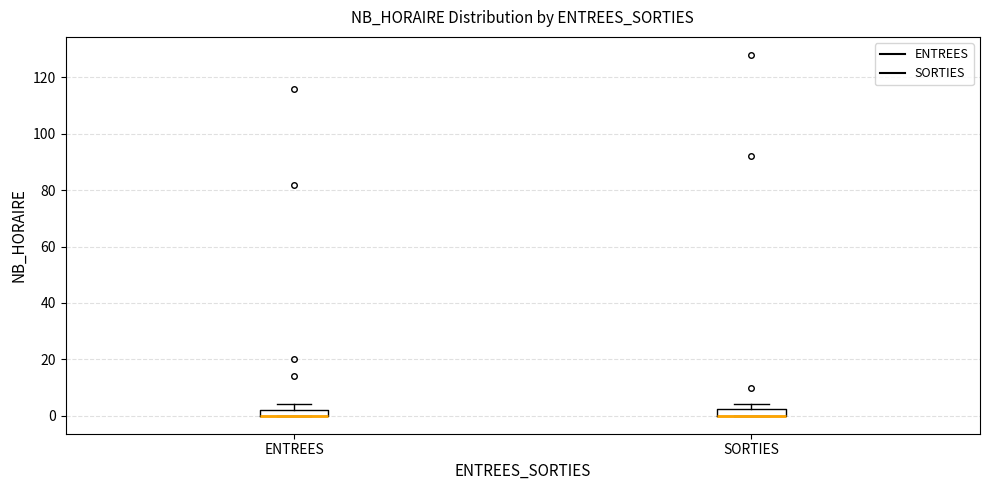

Where is the upper edge of the box for ENTREES on the y-axis? The values are not printed on the chart, so give them approximately, as read against the axis.

2